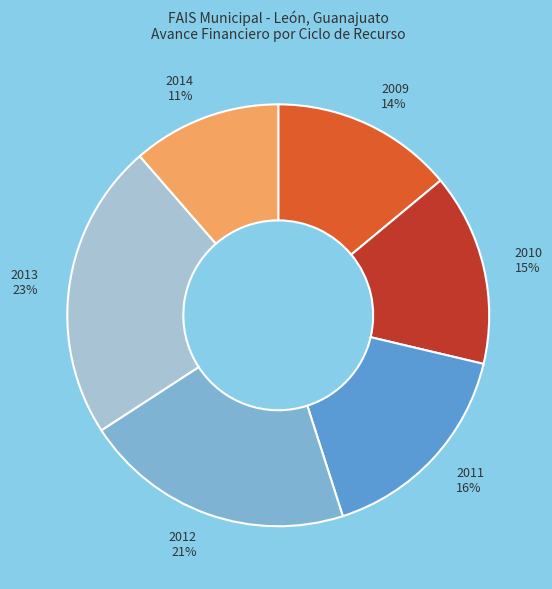

What is the smallest slice in the pie chart?

2014